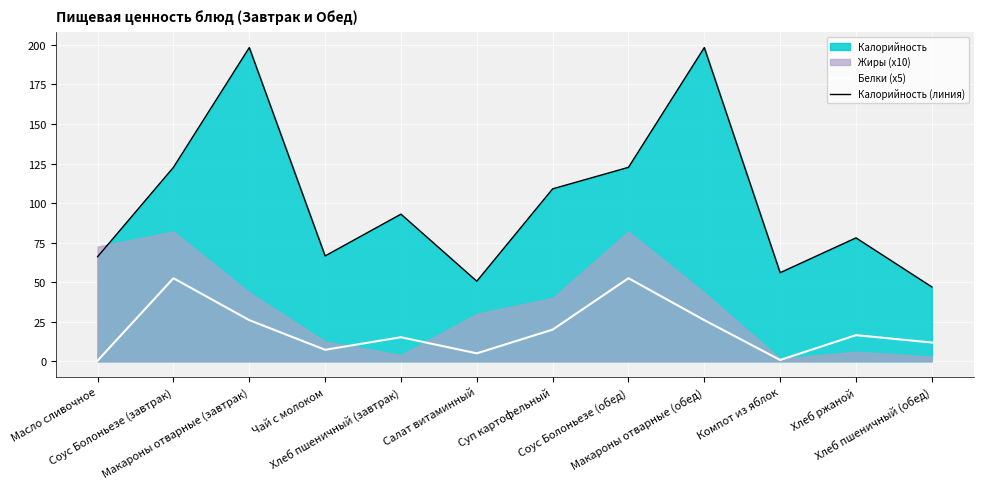

True or false: Белки (x5) and Калорийность (линия) cross at least once.

False